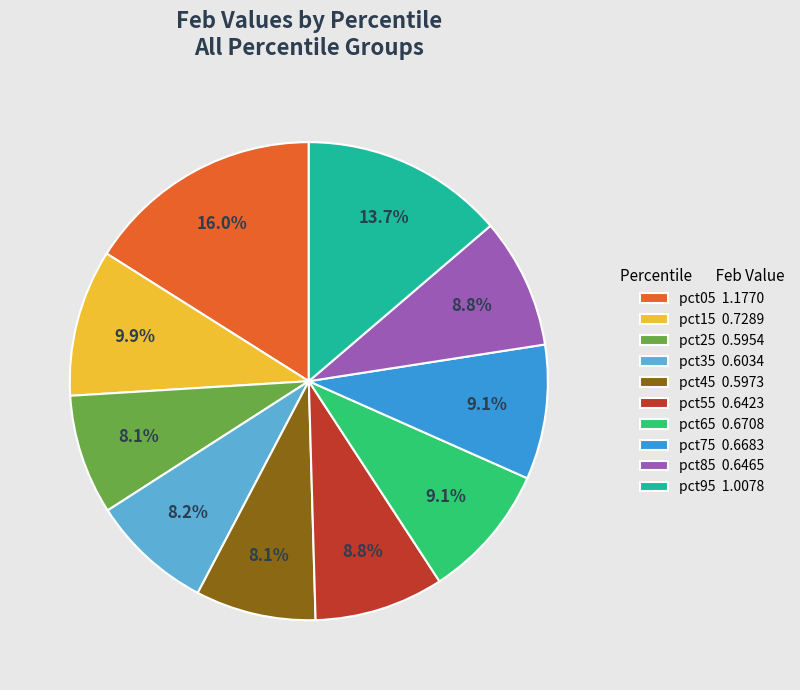

To the nearest percent, what percentage of the pie is pct95?

14%